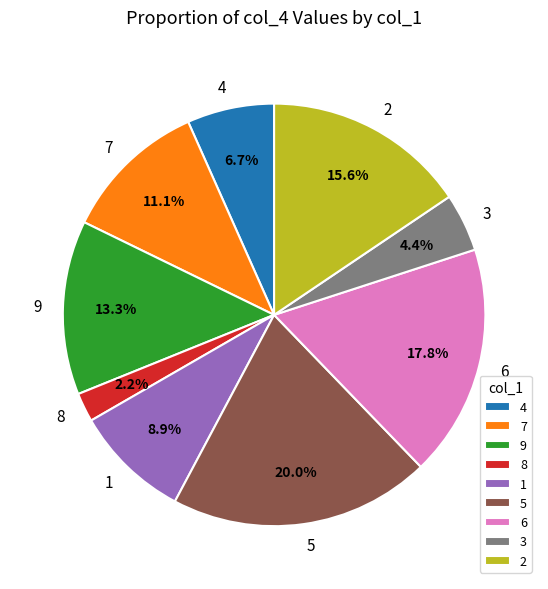

Does 4 account for over 50% of the chart?

No